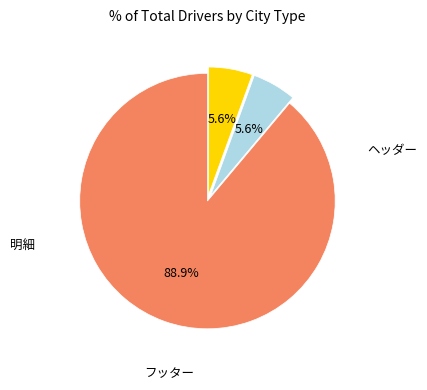

Which slice represents more than half of the pie?

ヘッダー